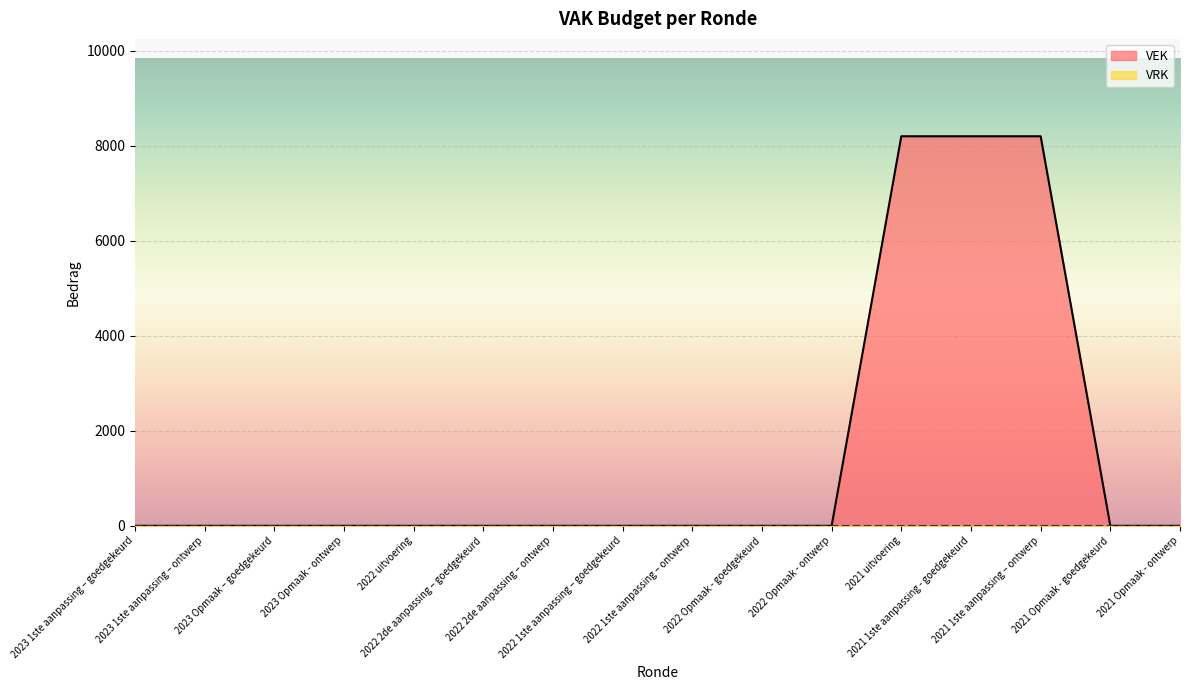

What position from the left is 2022 Opmaak - ontwerp?

11